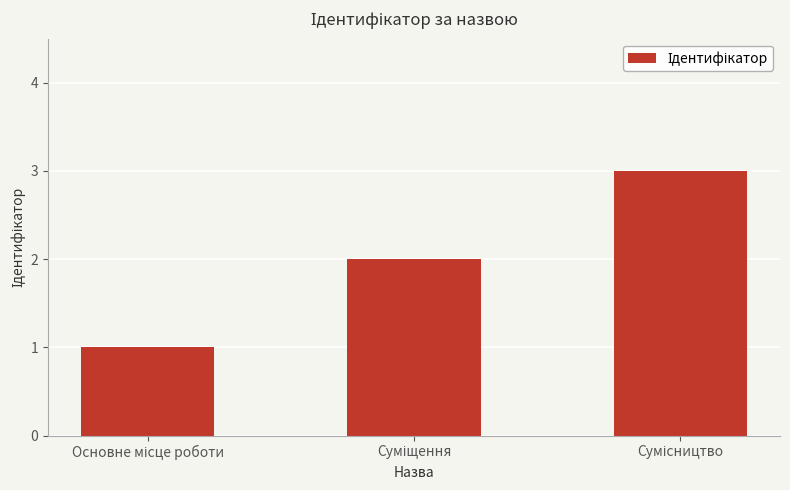

What is the sum of all values?

6